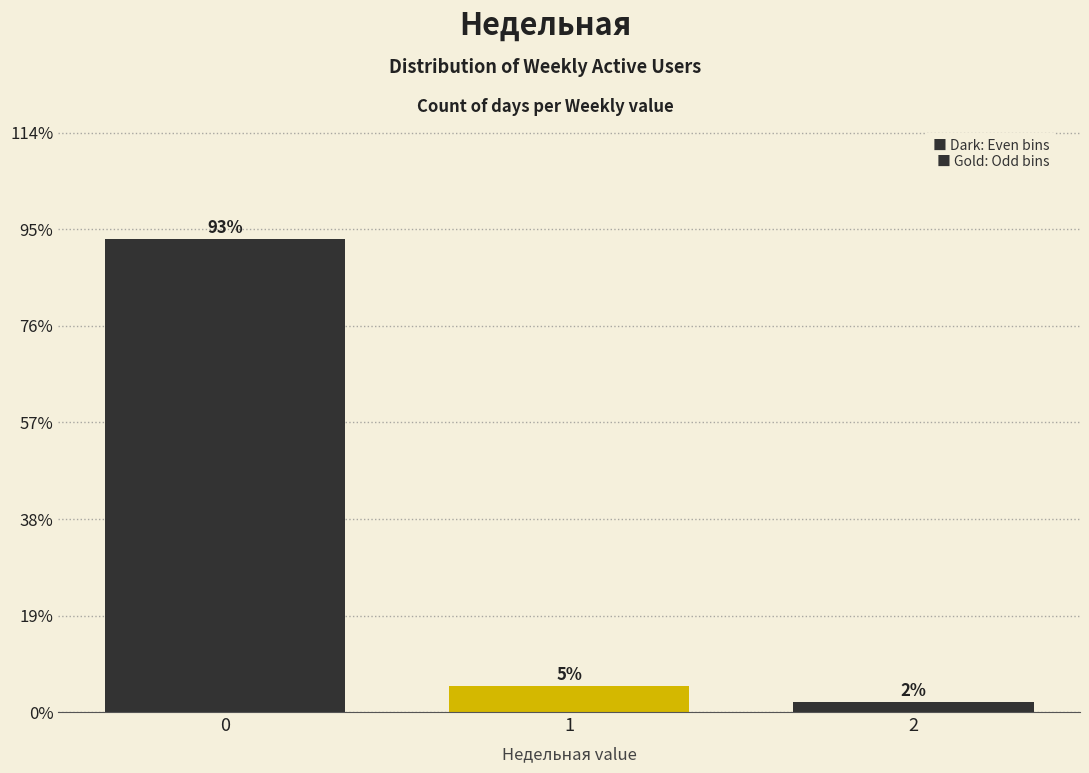

True or false: the data shows 154.6 at 0.

False